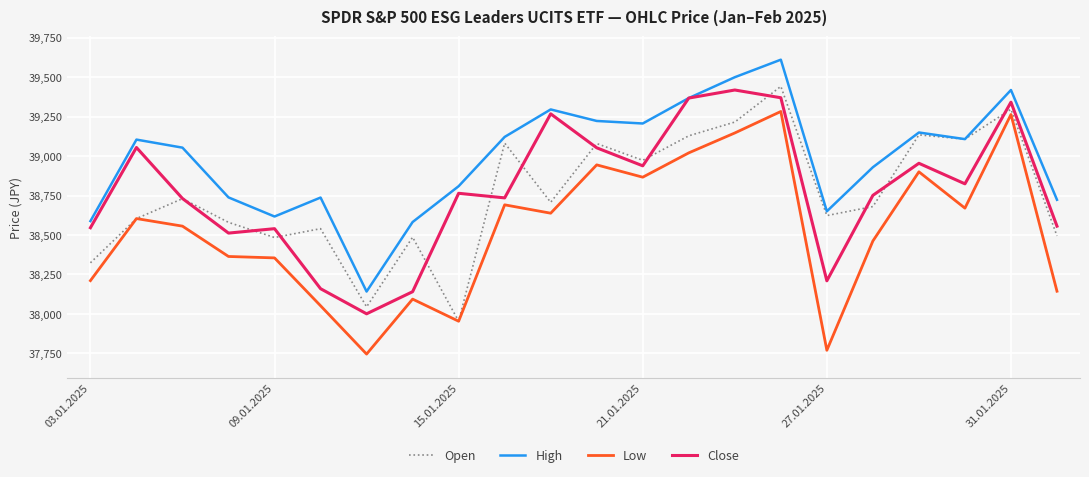

True or false: Close and Low cross at least once.

False